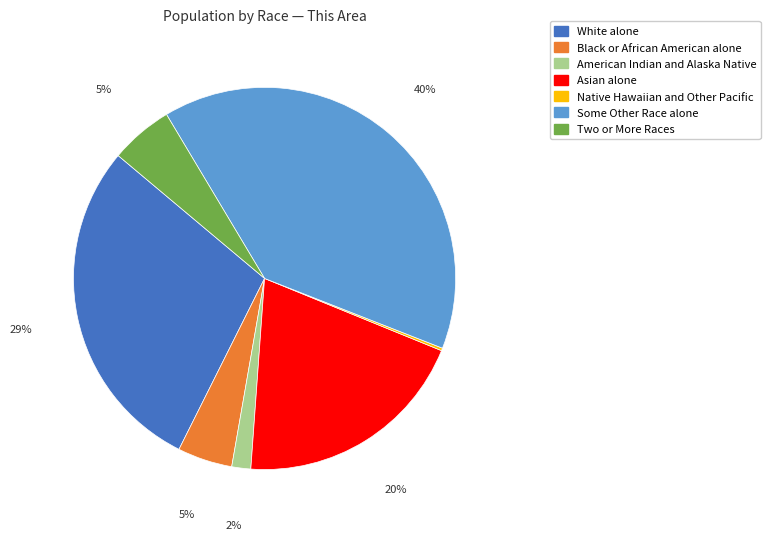

Does White alone represent more than half of the total?

No